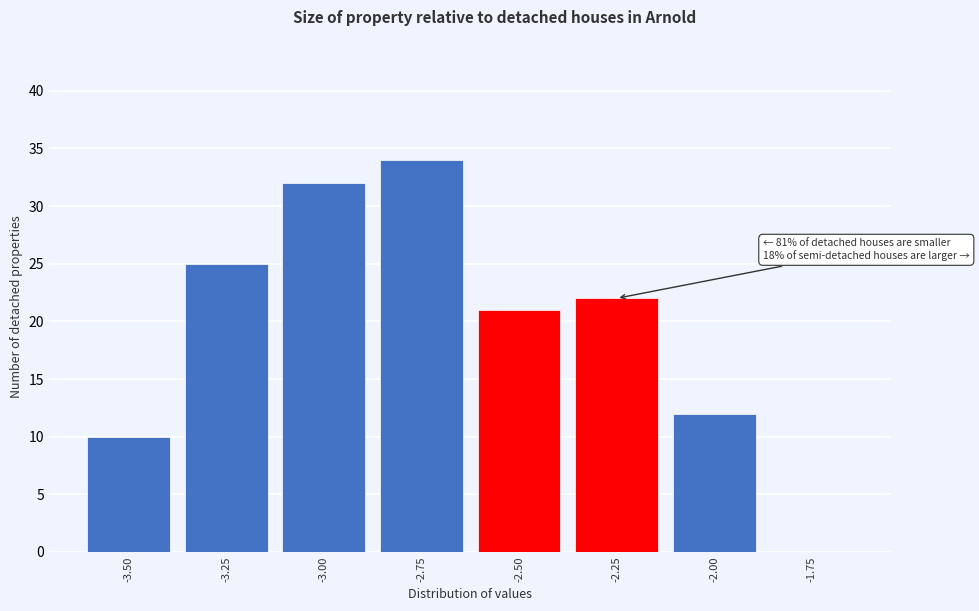

Reading left to right, what are all the values shown in this chart?

-3.50=10	-3.25=25	-3.00=32	-2.75=34	-2.50=21	-2.25=22	-2.00=12	-1.75=0